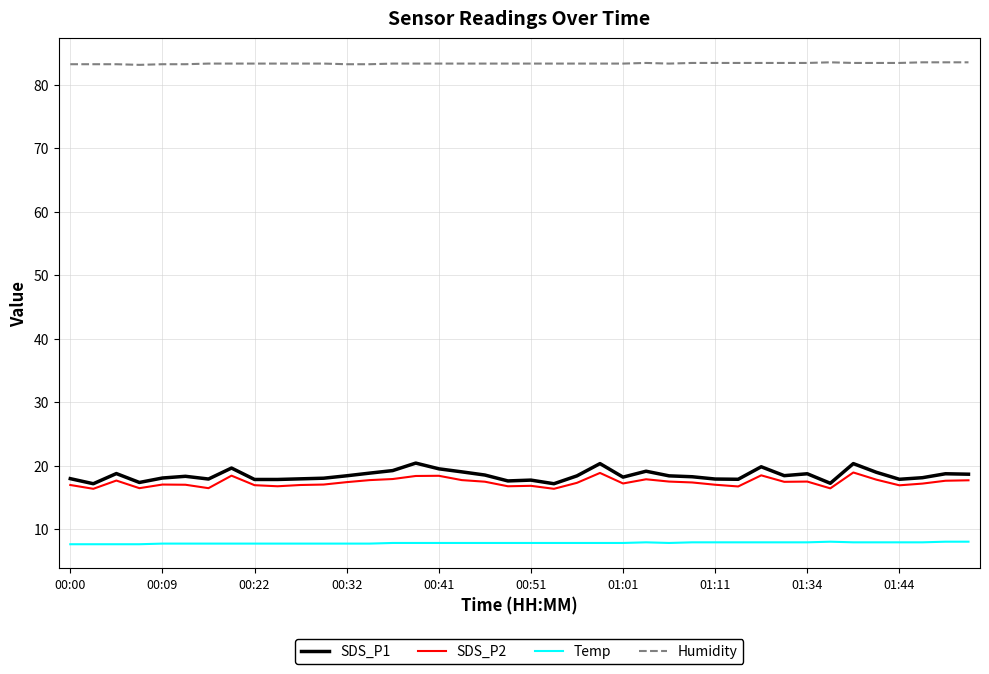

Which series has the widest spread of values?

SDS_P1